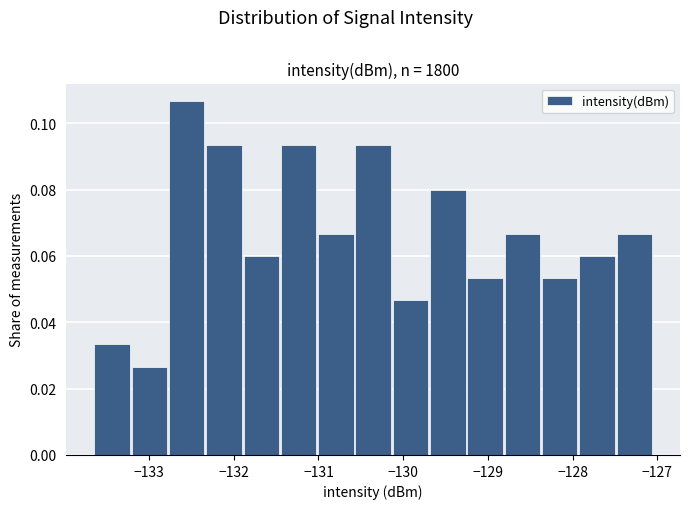

Reading left to right, transcribe this chart: for each bar, give the range it covers on the x-axis and its height. Neither the bar edges nor the heights are printed on the chart, so give them approximately, as read against the axes.

-133.7 to -133.2: 0.034
-133.2 to -132.8: 0.026
-132.8 to -132.3: 0.106
-132.3 to -131.9: 0.094
-131.9 to -131.5: 0.060
-131.5 to -131.0: 0.094
-131.0 to -130.6: 0.066
-130.6 to -130.1: 0.094
-130.1 to -129.7: 0.046
-129.7 to -129.3: 0.080
-129.3 to -128.8: 0.054
-128.8 to -128.4: 0.066
-128.4 to -127.9: 0.054
-127.9 to -127.5: 0.060
-127.5 to -127.0: 0.066